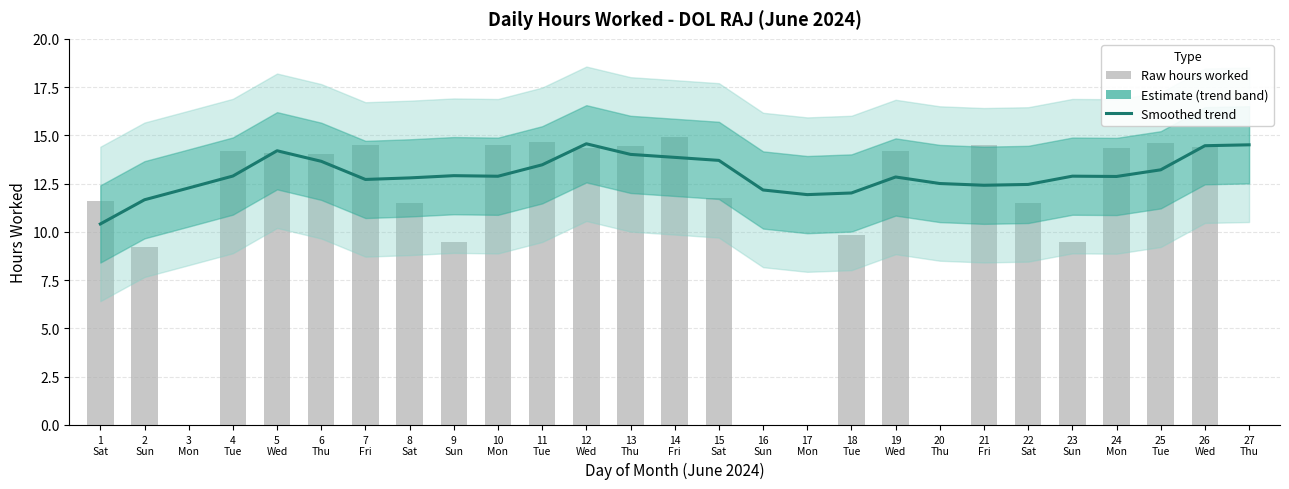

Where does the data first go above 12?

3
Mon